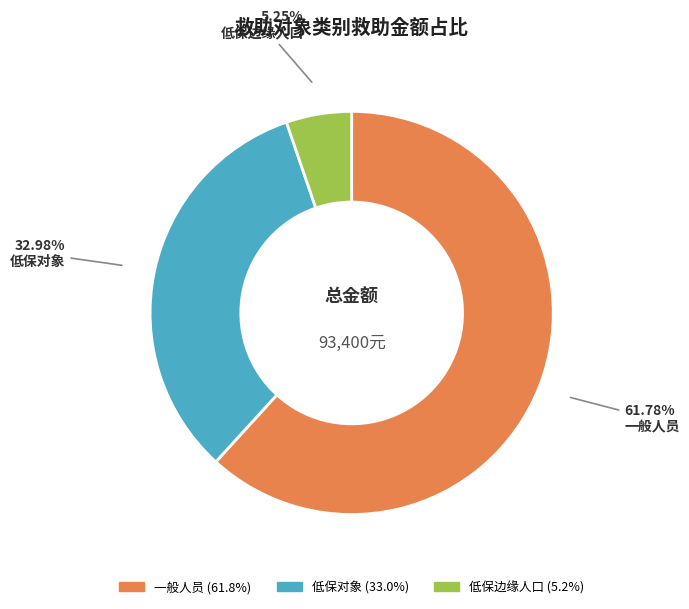

Does any single category account for the majority?

Yes